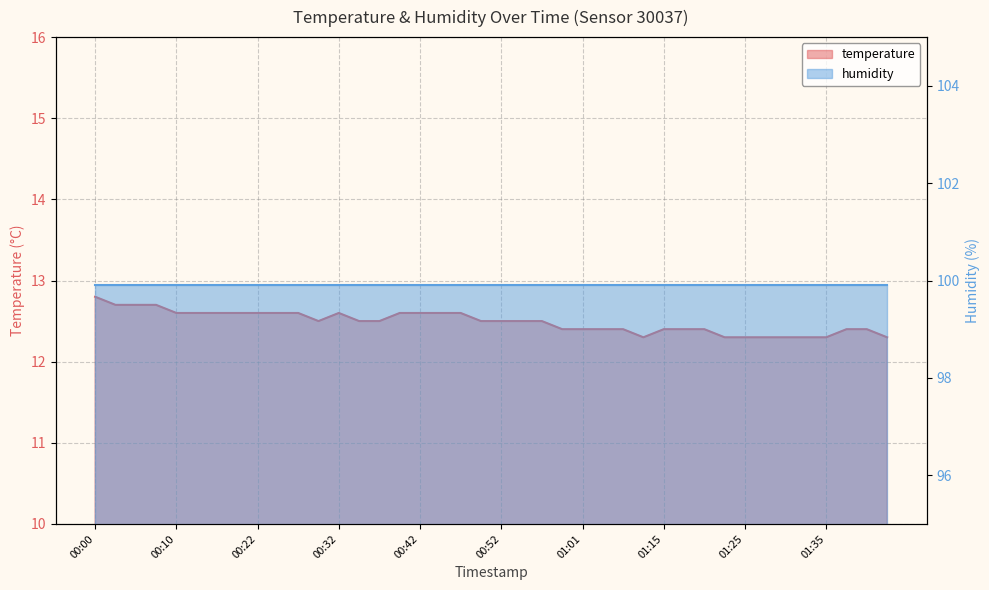

True or false: the data has more than 0 interior local peaks.

True